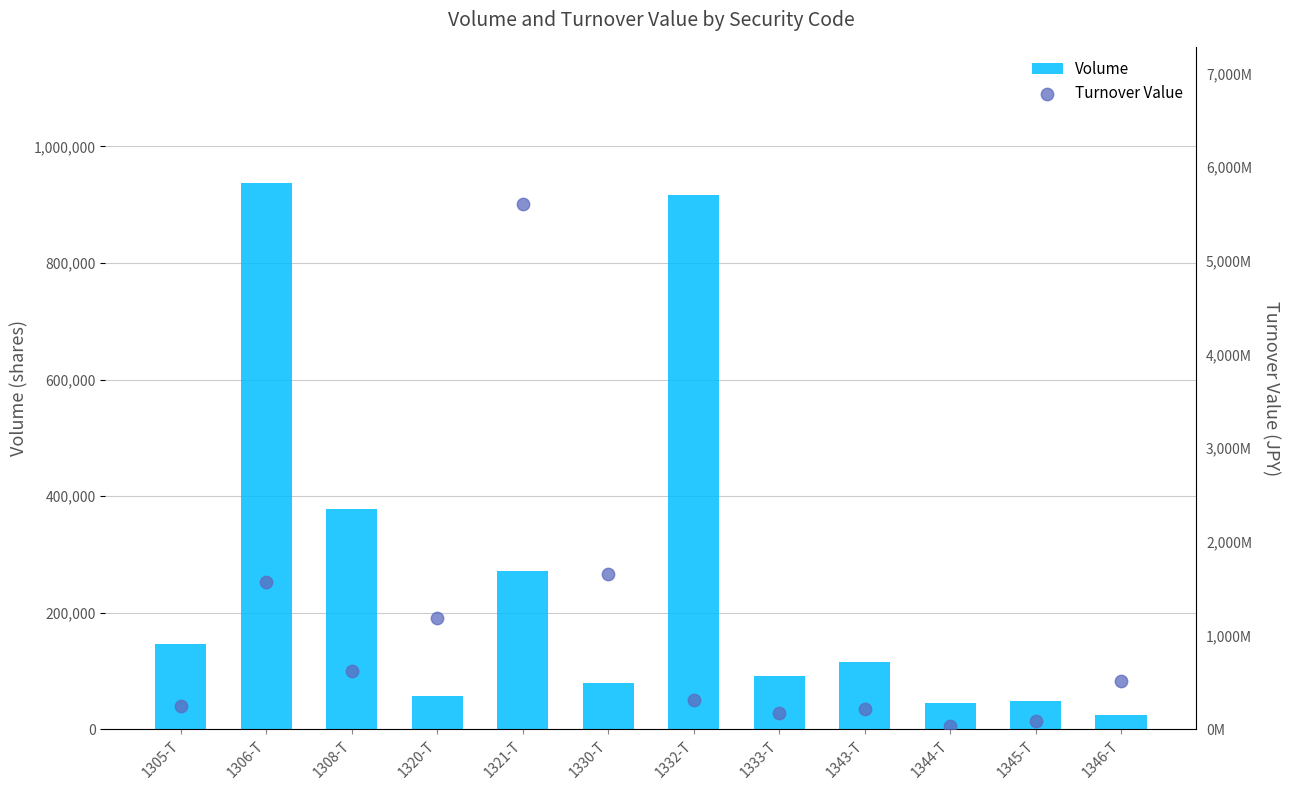

Is the value of Volume at 1333-T greater than the value of Turnover Value at 1330-T?

No